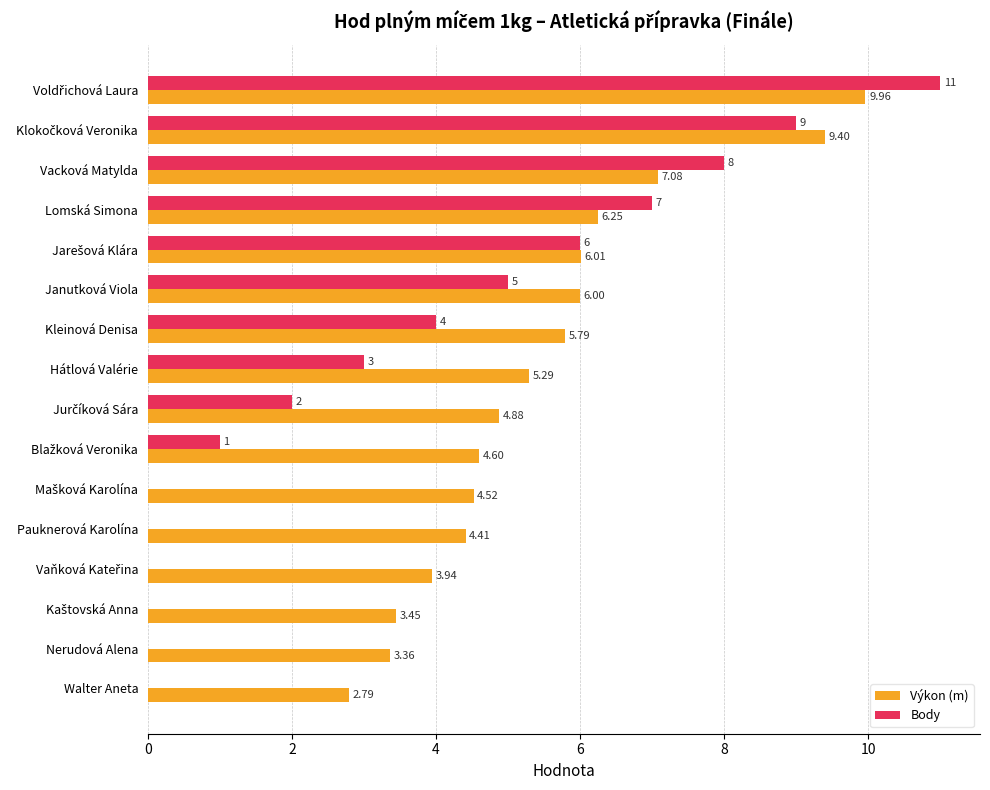

Which series has the largest total across all categories?

Výkon (m)